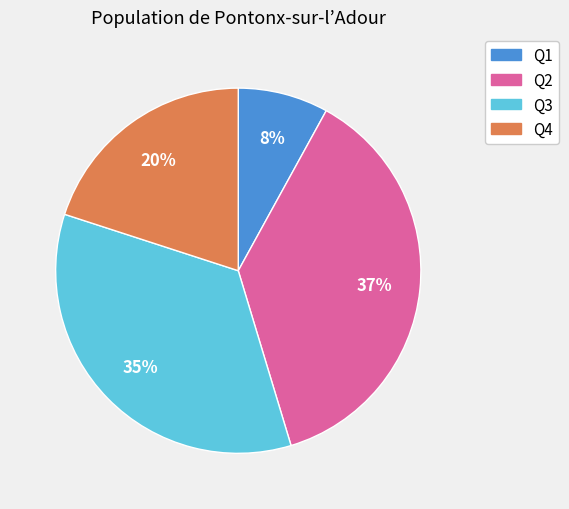

Is there a majority slice in this chart?

No